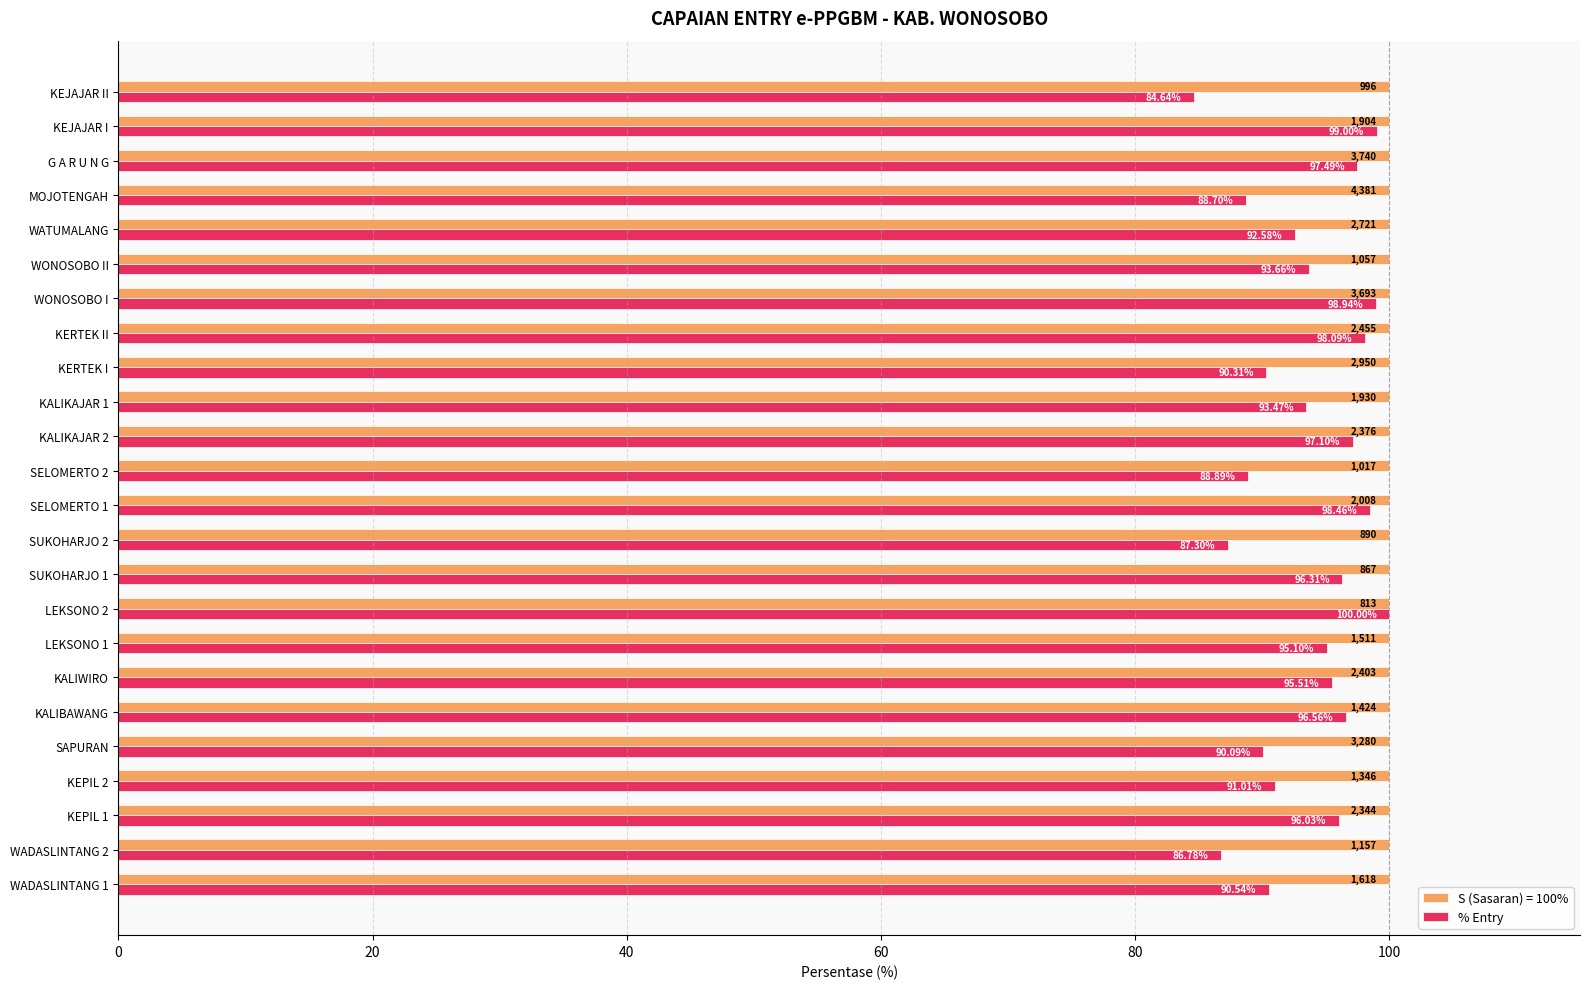

Which category has the lowest value across all series?

KEJAJAR II